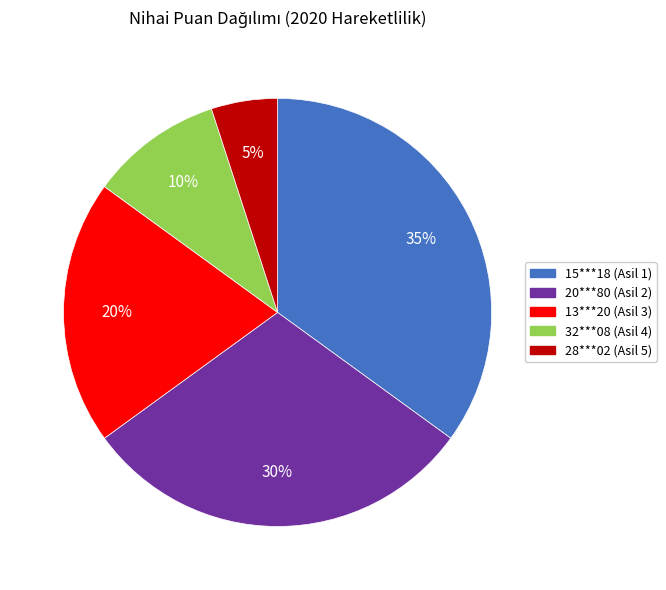

To the nearest percent, what percentage of the pie is 28***02 (Asil 5)?

5%